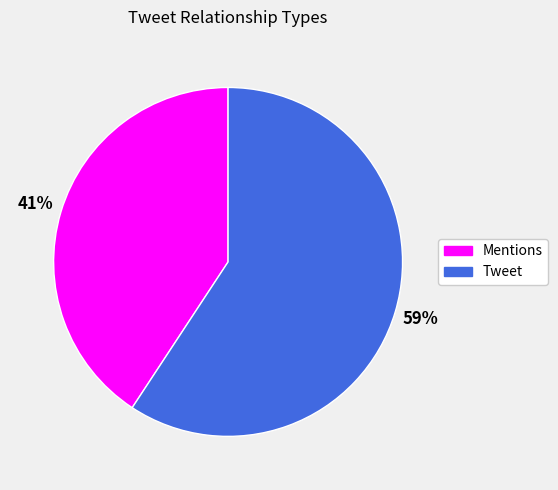

To the nearest percent, what is the combined percentage of Mentions and Tweet?

100%